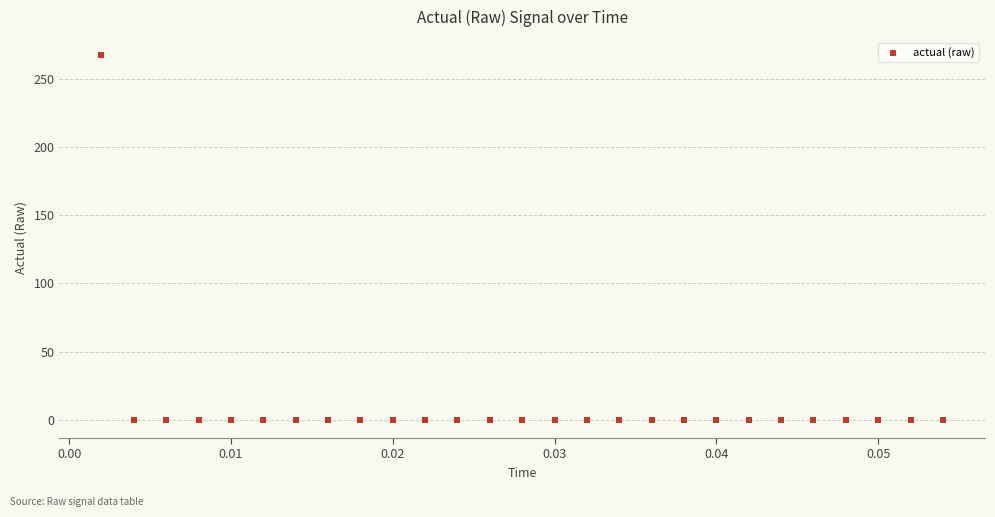

What is the range of Y values (max minus min)?

267.3